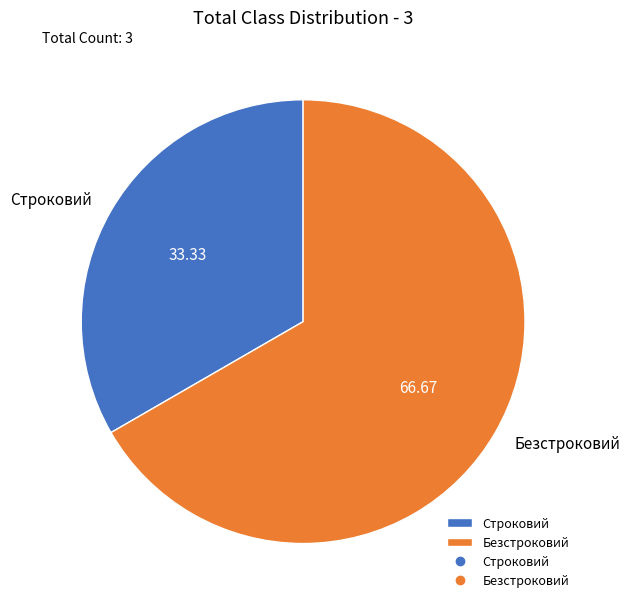

How many slices are in this pie chart?

2